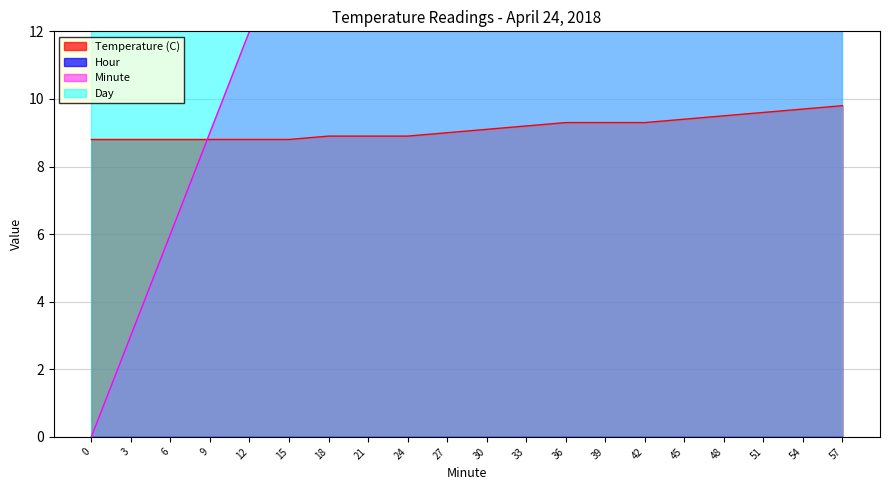

Is the value of Temperature (C) at 21 greater than the value of Minute at 54?

No